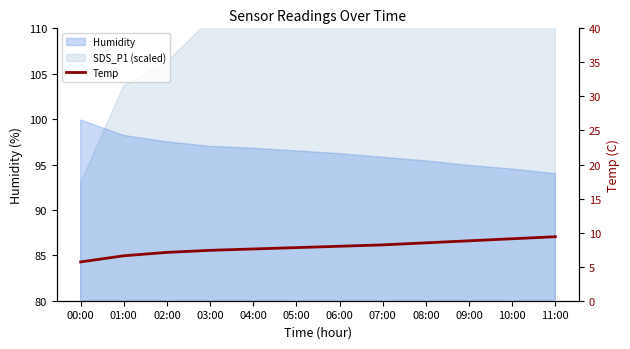

What position from the left is 01:00?

2